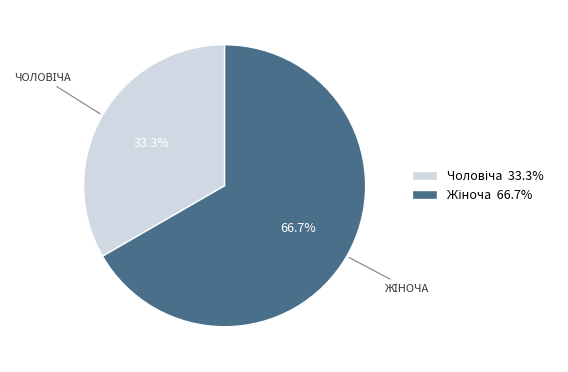

Is there any slice that represents more than half of the pie?

Yes